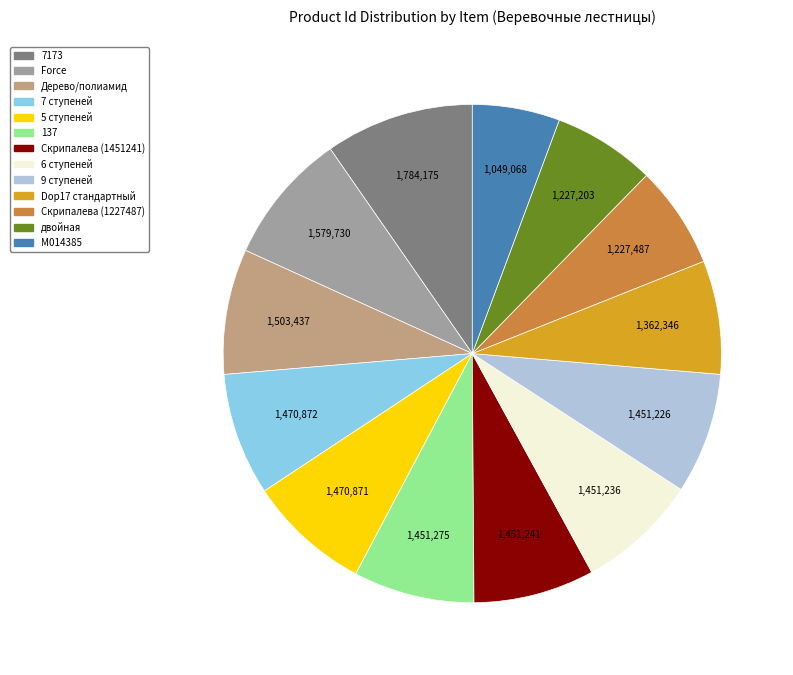

What is the ratio of the value at 7 ступеней to the value at 137?

1.0